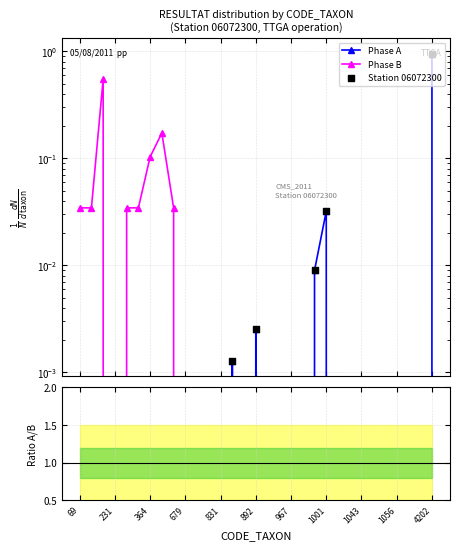

Which series has the largest Y range (max minus min)?

Phase A